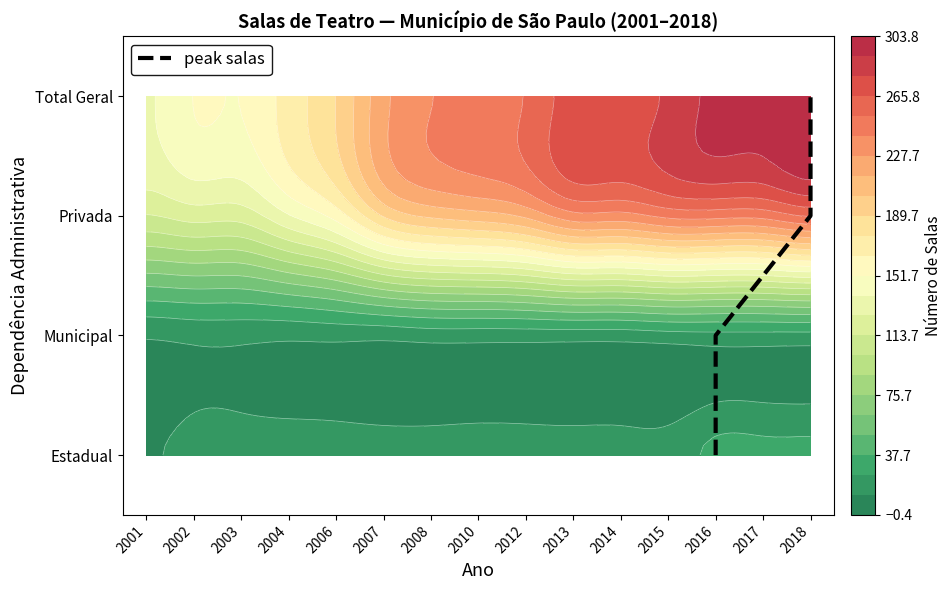

How many values are between 1 and 3?

3